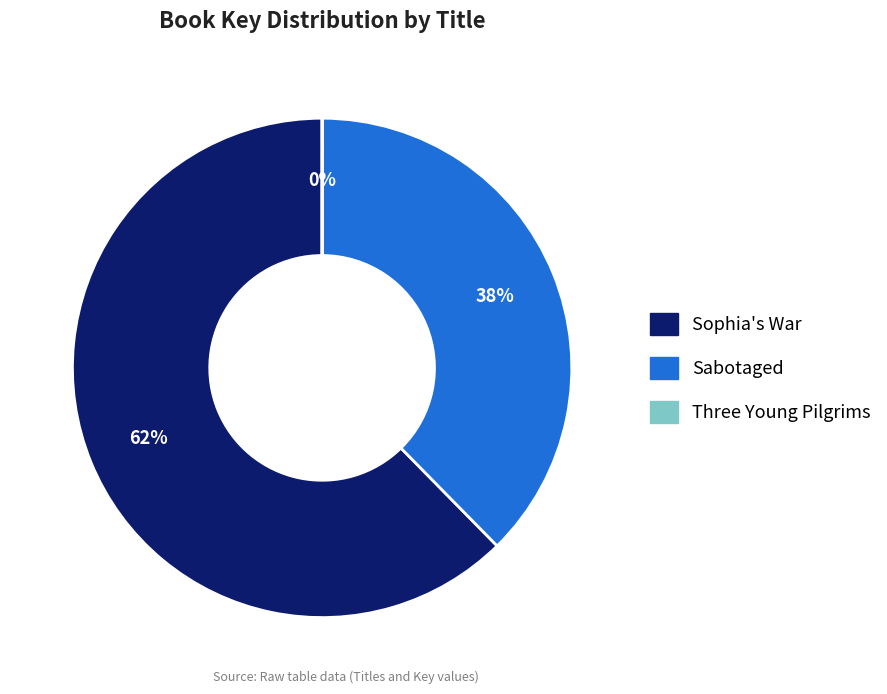

Is it true that Sophia's War is 62% of the pie?

True